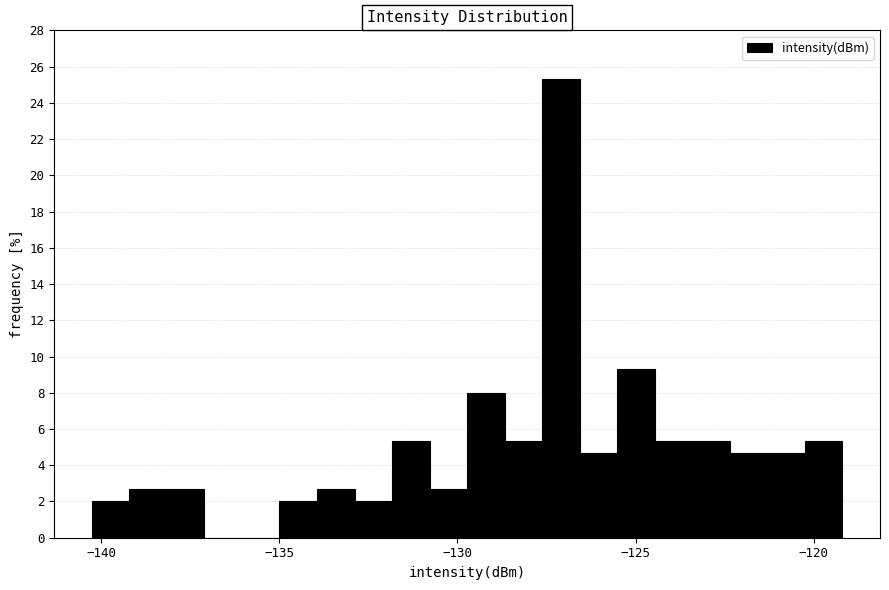

Read against the x-axis, roughly where is the centre of the tallest bar?

-127.0